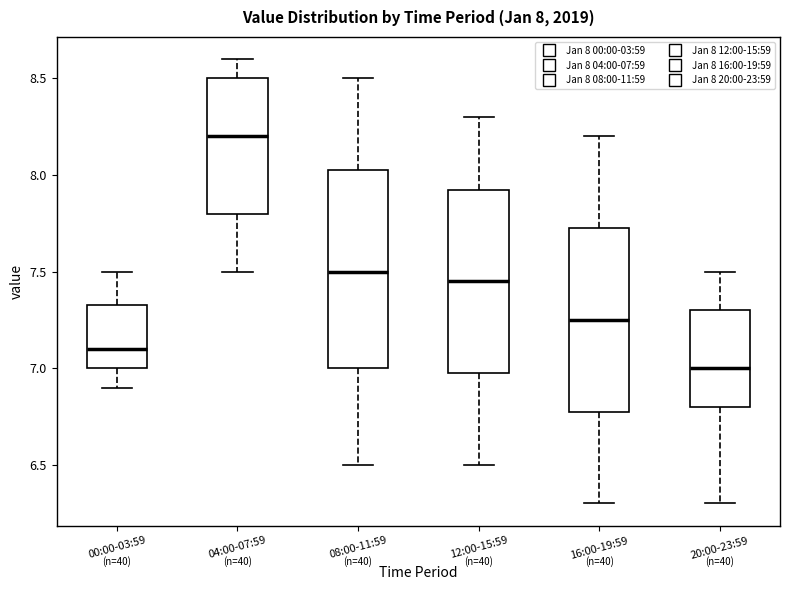

Which box is the tallest, from its lower edge to its upper edge?

08:00-11:59